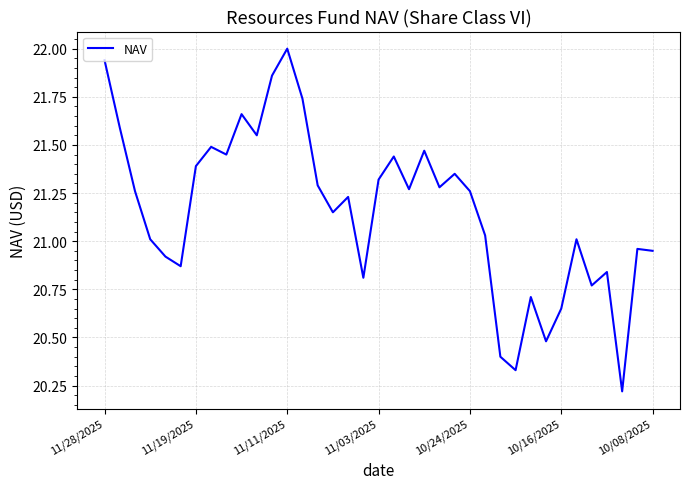

What is the maximum value shown in the chart?

22.0